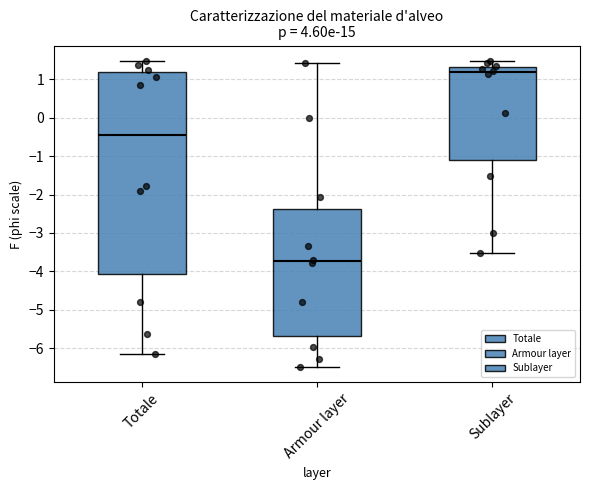

Reading left to right, transcribe this box plot: for each box, give where its median line is, the range the box spans, and where its two whiskers end, as read against the y-axis. The values are not printed on the chart, so give them approximately, as read against the axis.

Totale: median -0.5, box -4.1 to 1.2, whiskers -6.2 to 1.5
Armour layer: median -3.7, box -5.7 to -2.4, whiskers -6.5 to 1.4
Sublayer: median 1.2, box -1.1 to 1.3, whiskers -3.5 to 1.5